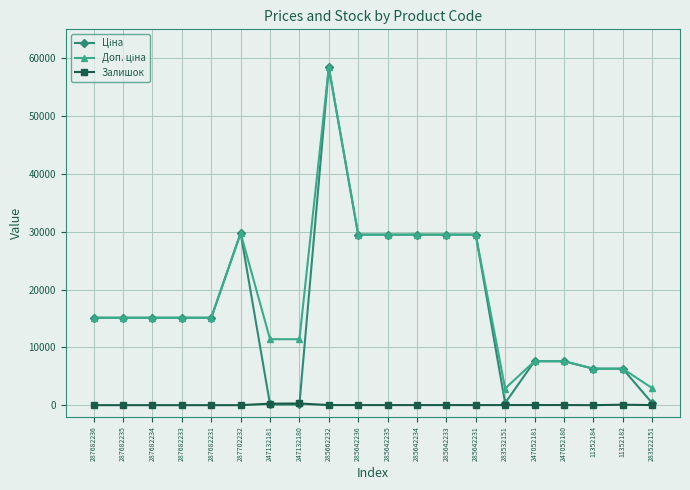

What is the difference between the highest and lowest values at 287682234?

15120.0